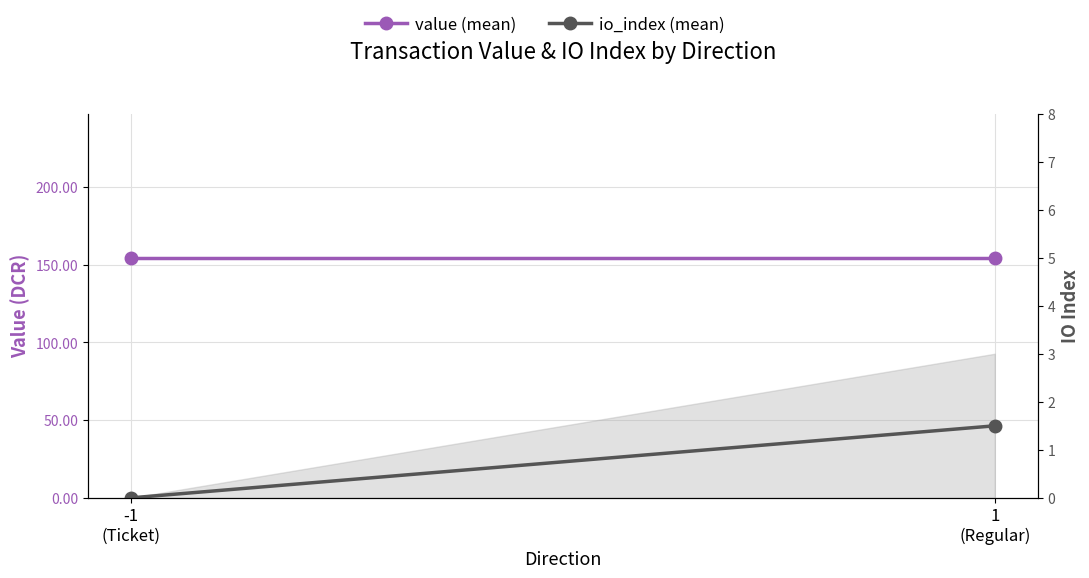

Reading right to left, what are all the values shown in this chart?

value (mean): 1
(Regular)=154.5	-1
(Ticket)=154.5
io_index (mean): 1
(Regular)=1.5	-1
(Ticket)=0.0